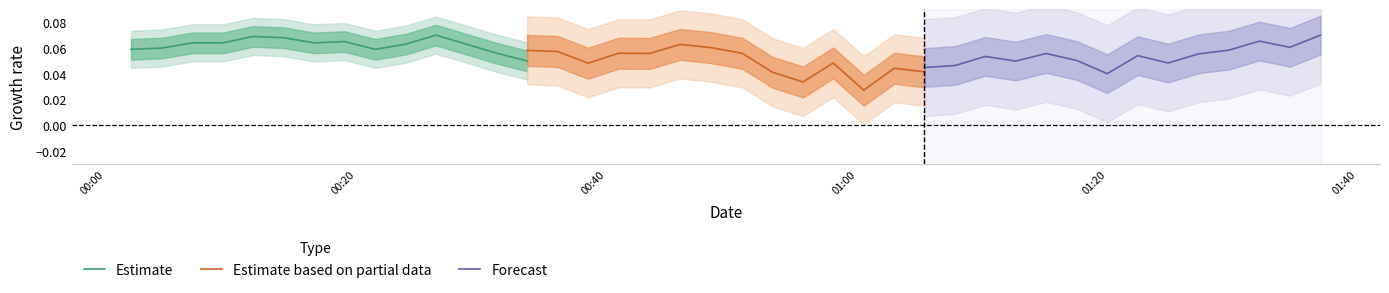

At which category is the sum across all series the highest?

01:40